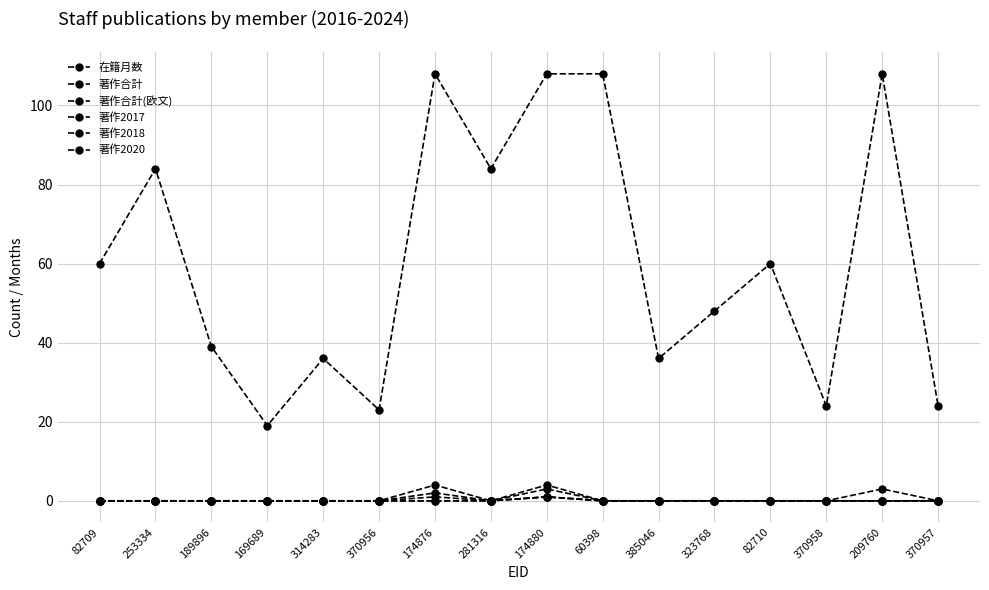

Does the chart display data point markers on the line(s)?

Yes